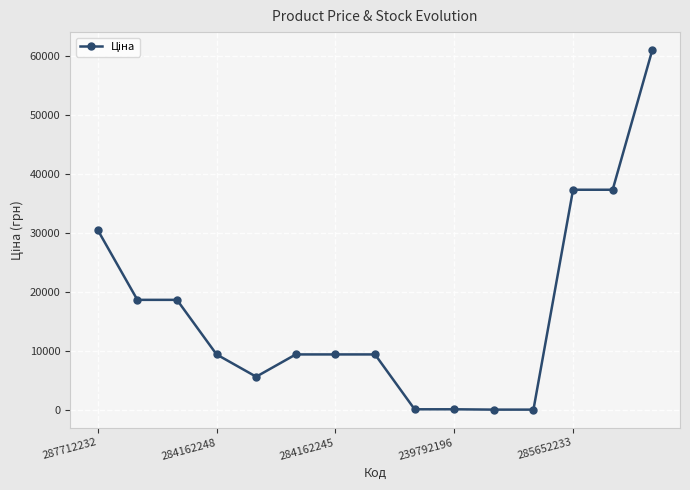

What is the maximum value shown in the chart?

61024.7